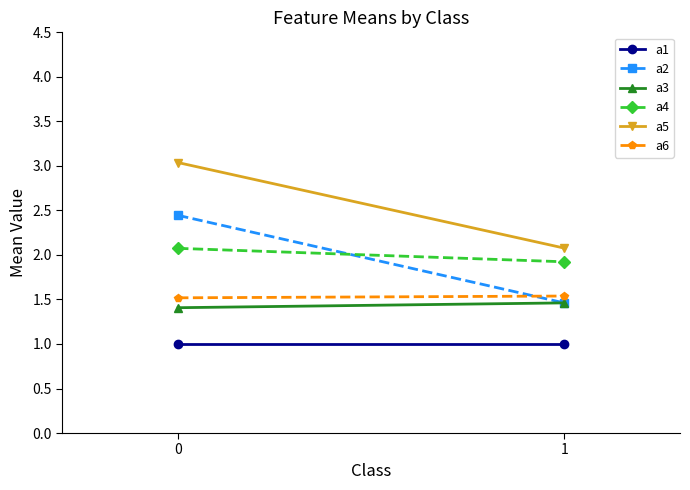

How many lines are shown in the chart?

6